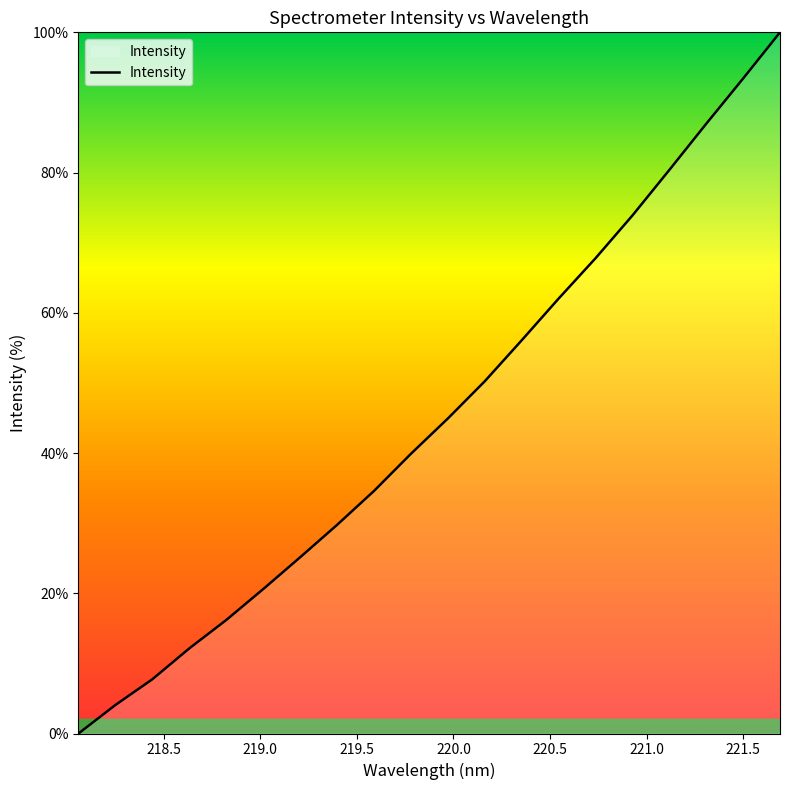

What is the greatest value displayed?

100.0